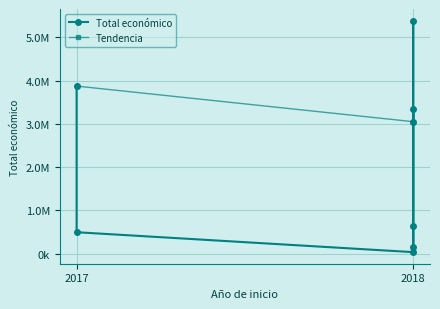

True or false: there are more than 1 points higher than both neighbors.

True